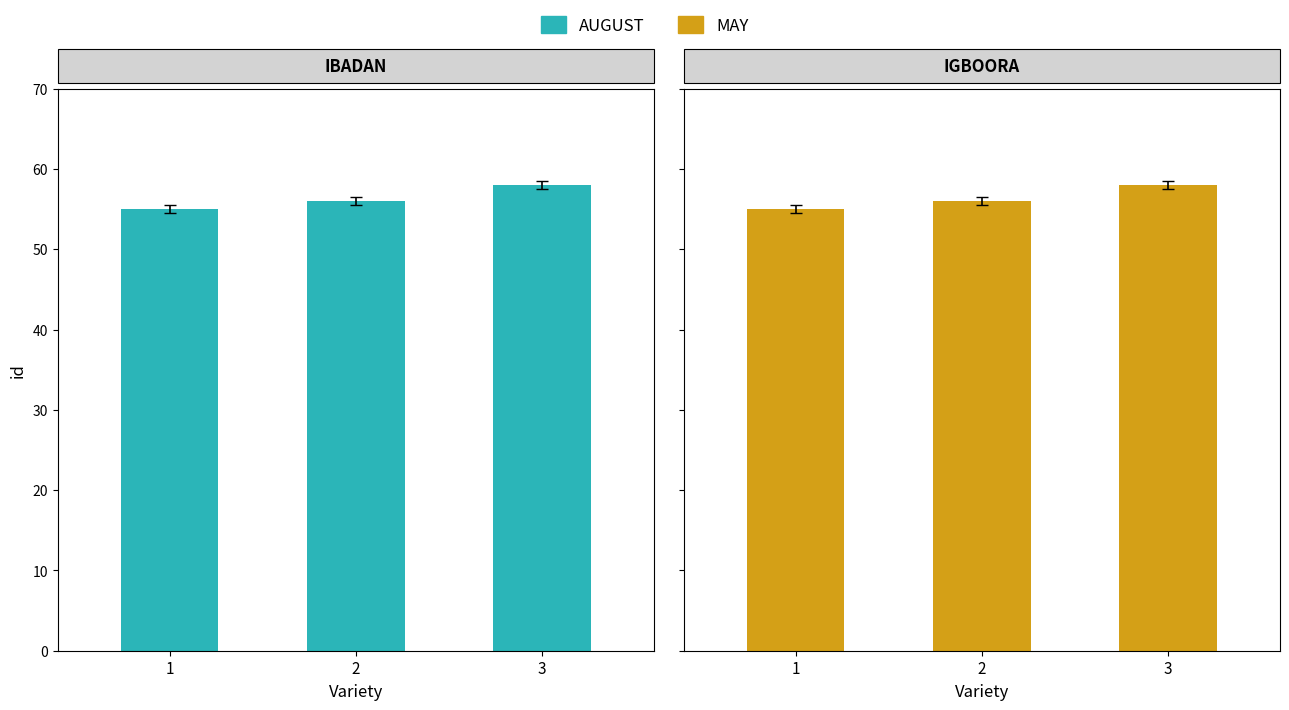

Reading right to left, extract all data points from this chart.

AUGUST: 3=58	2=56	1=55
MAY: 3=58	2=56	1=55